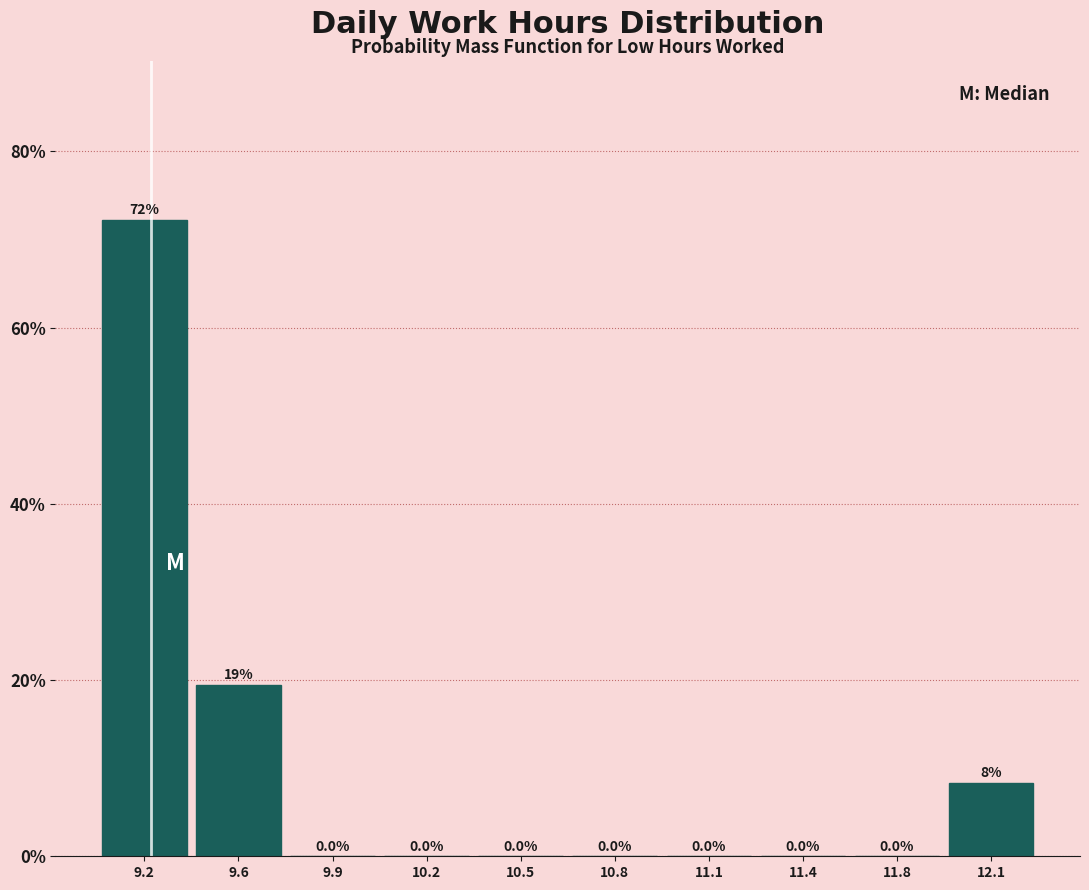

Reading right to left, list all the values displayed in this chart.

12.1=8.3	11.8=0.0	11.4=0.0	11.1=0.0	10.8=0.0	10.5=0.0	10.2=0.0	9.9=0.0	9.6=19.4	9.2=72.2